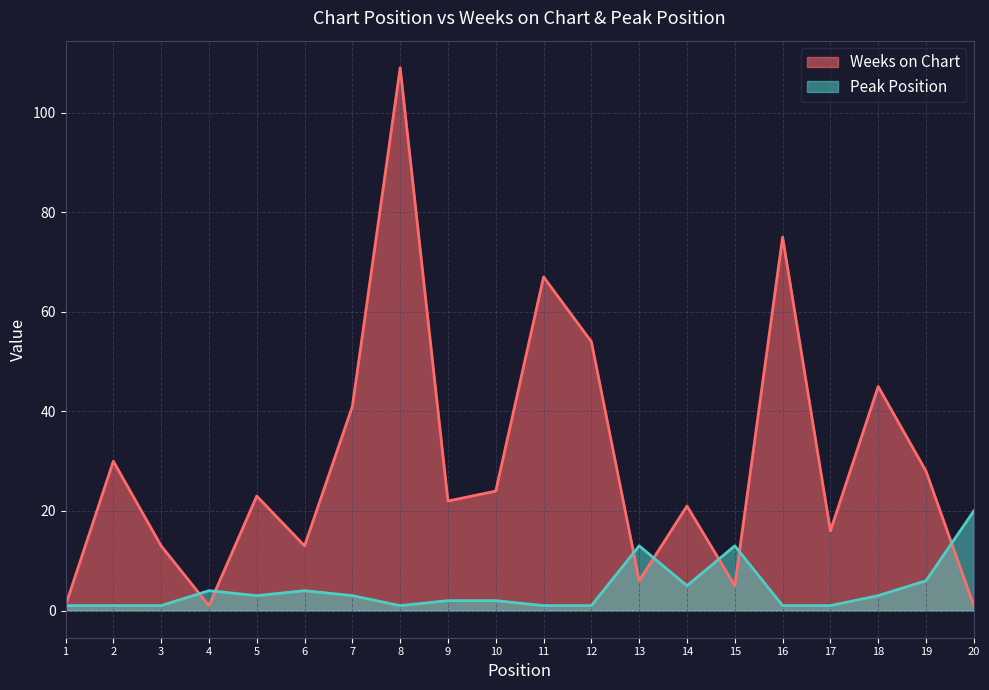

What are all the series names shown in the legend?

Weeks on Chart, Peak Position